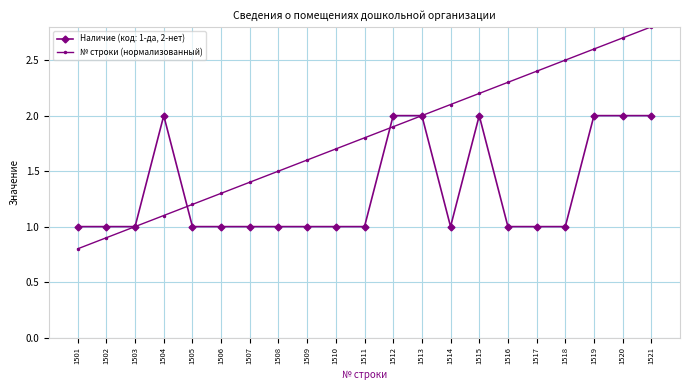

Rank the series by their maximum value, from lowest to highest.

Наличие (код: 1-да, 2-нет), № строки (нормализованный)